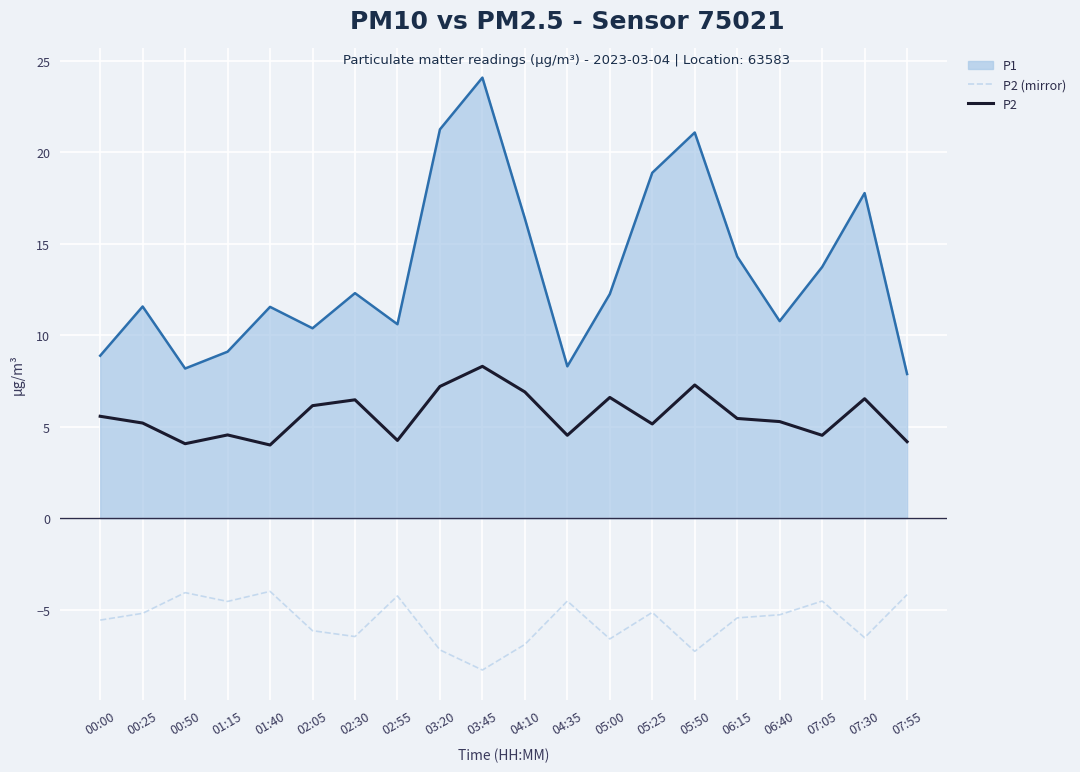

Between 00:50 and 06:40, which series saw the biggest shift?

P1